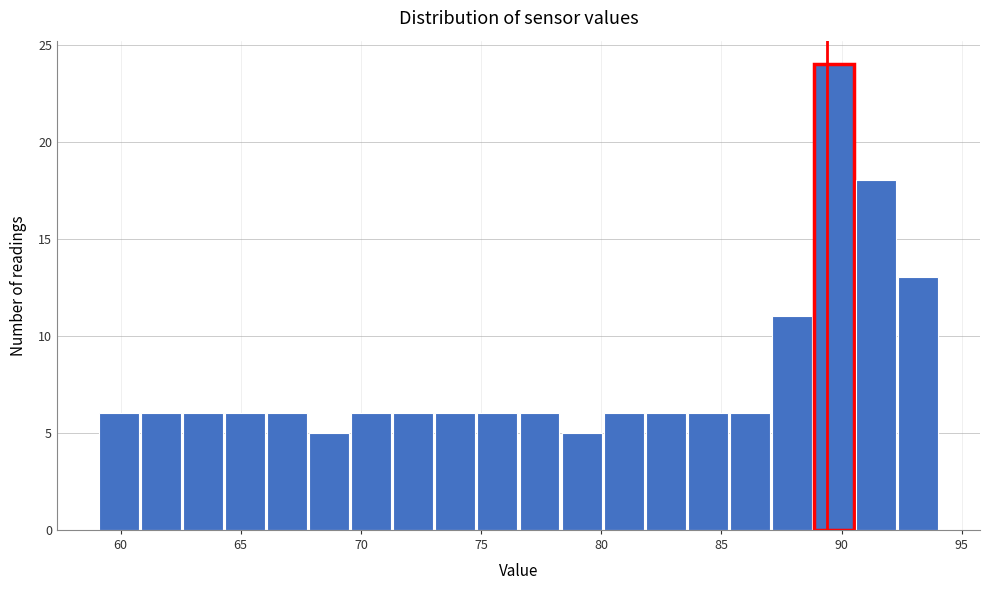

Around what value on the x-axis is the tallest bar? Give the approximate position of its centre, as read against the axis.

89.5